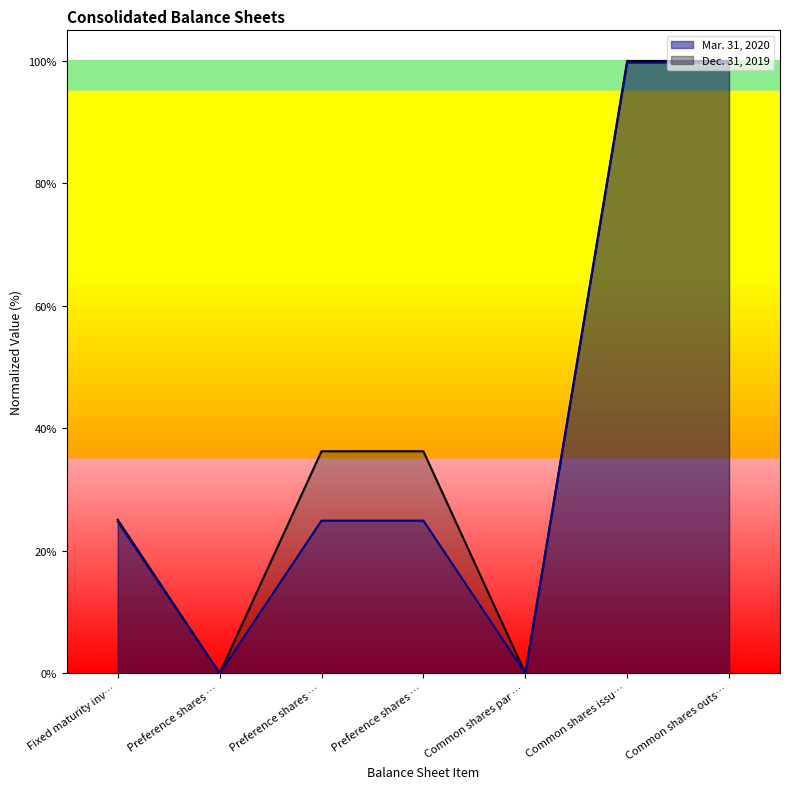

What is the maximum value for Mar. 31, 2020?

99.7